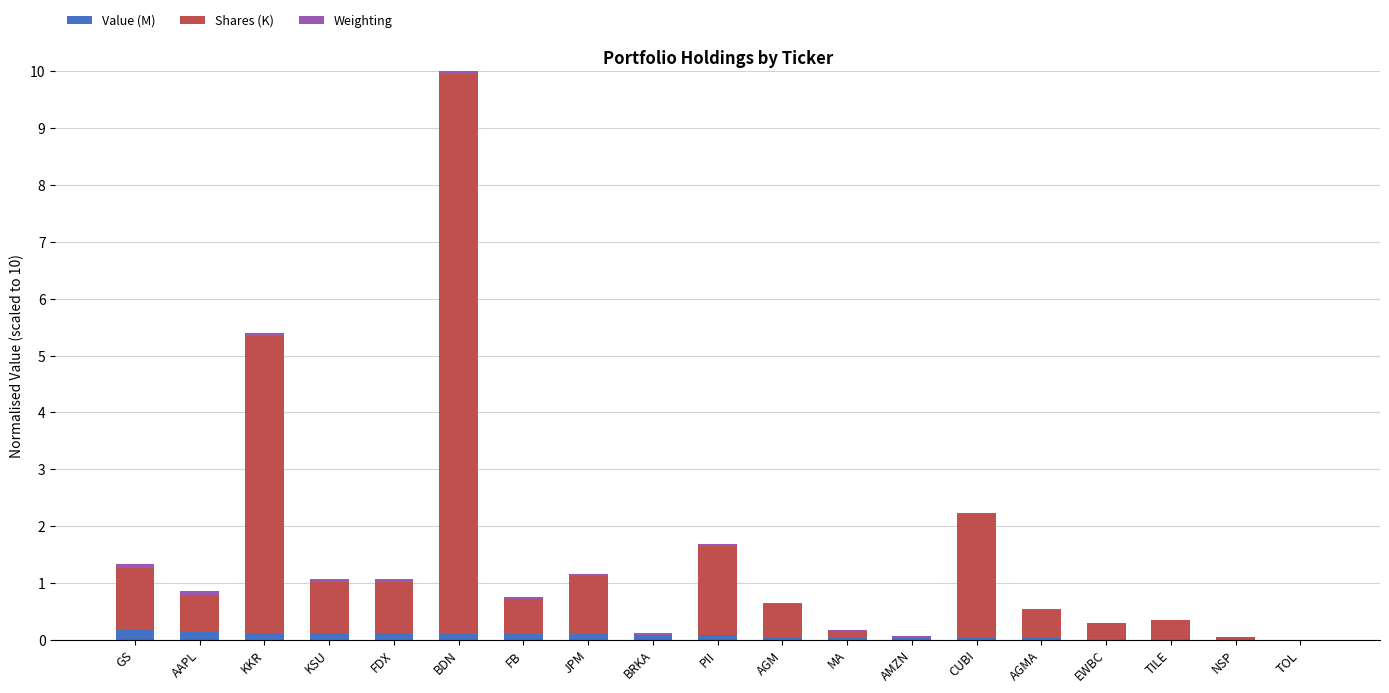

At which category is the sum across all series the highest?

BDN